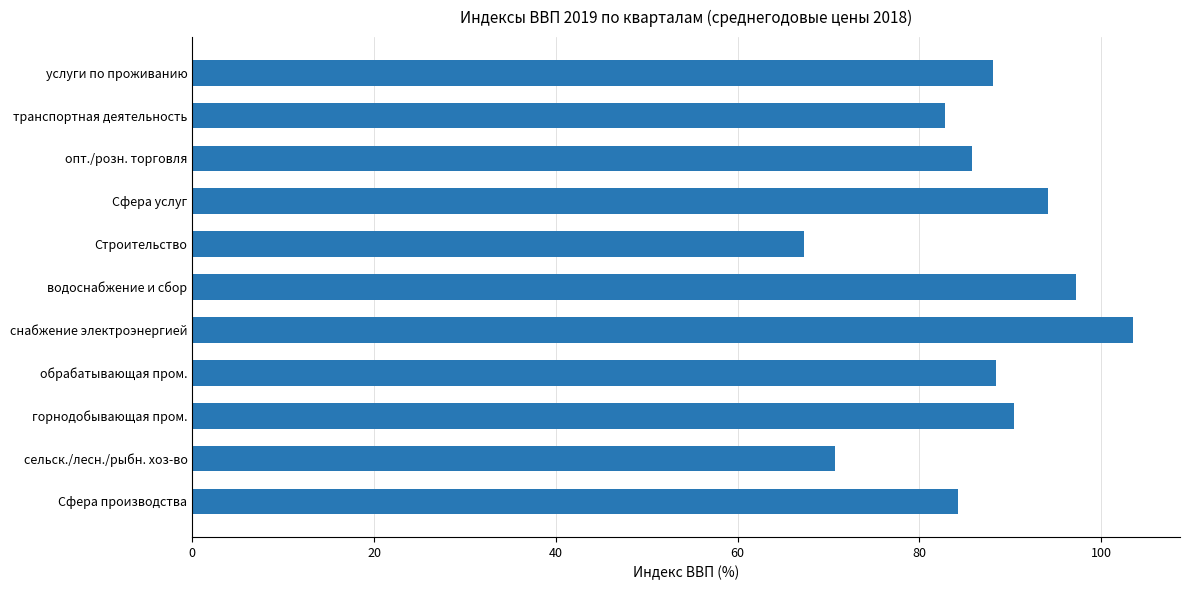

Between Строительство and сельск./лесн./рыбн. хоз-во, which is larger?

сельск./лесн./рыбн. хоз-во